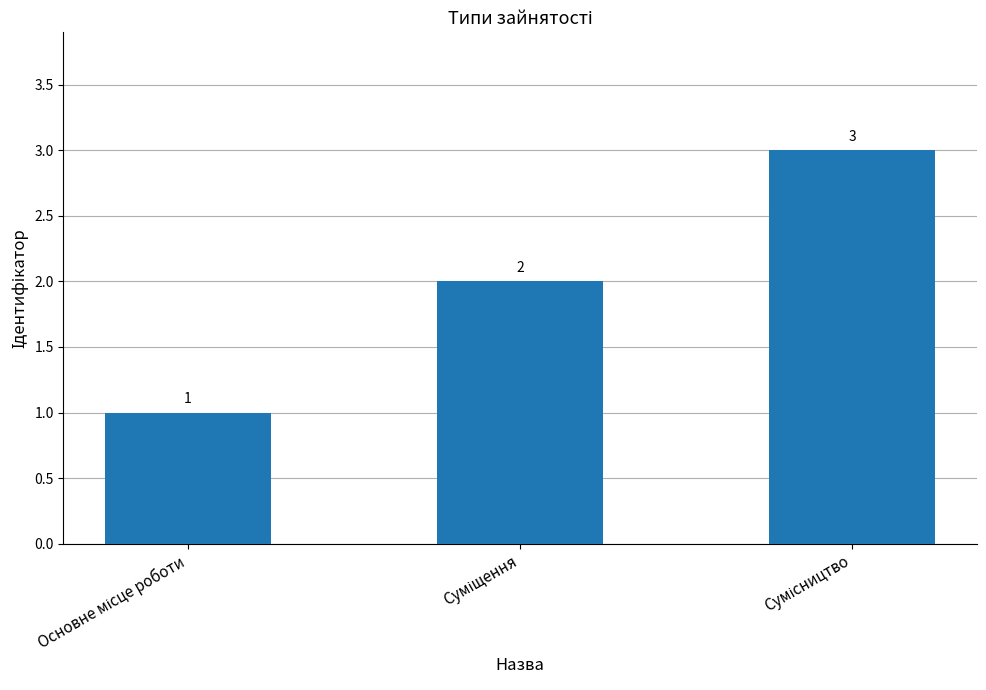

What is the value of the 1st bar from the left?

1